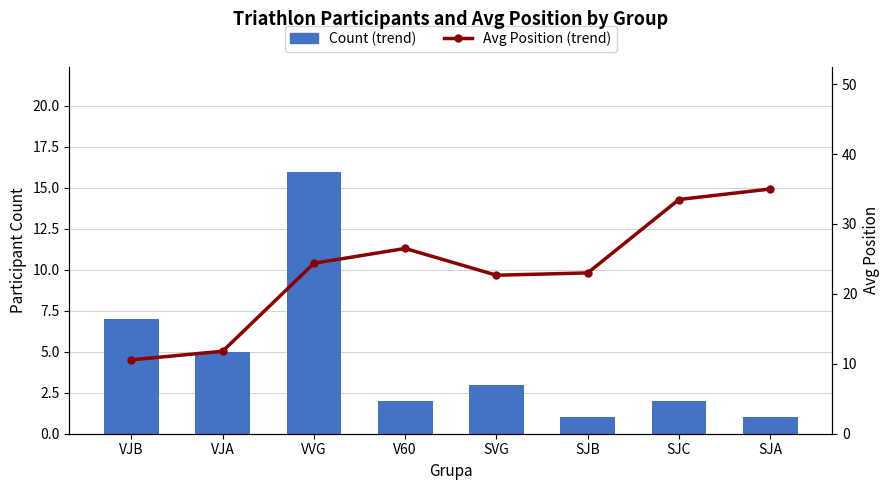

What is the approximate value of Avg Position (trend) at VVG?

24.4